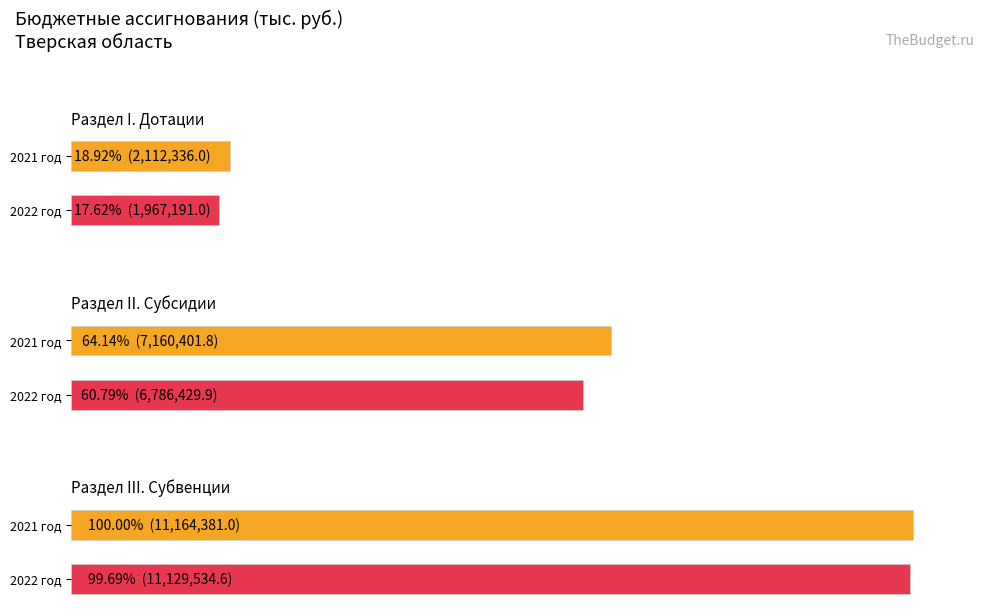

What is the sum of the 2022 год values at Раздел II. Субсидии and Раздел I. Дотации?

8753620.9